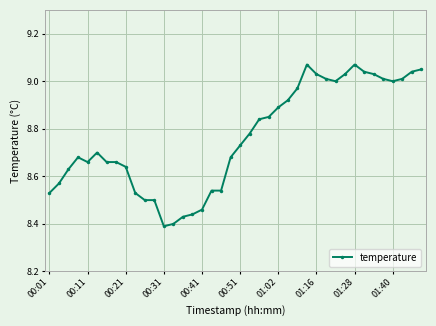

What is the difference between the second highest and minimum values?

0.7